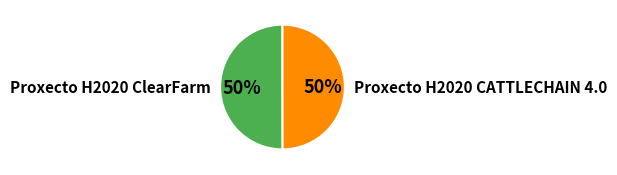

What percentage is the Proxecto H2020 CATTLECHAIN 4.0 slice, to the nearest percent?

50%